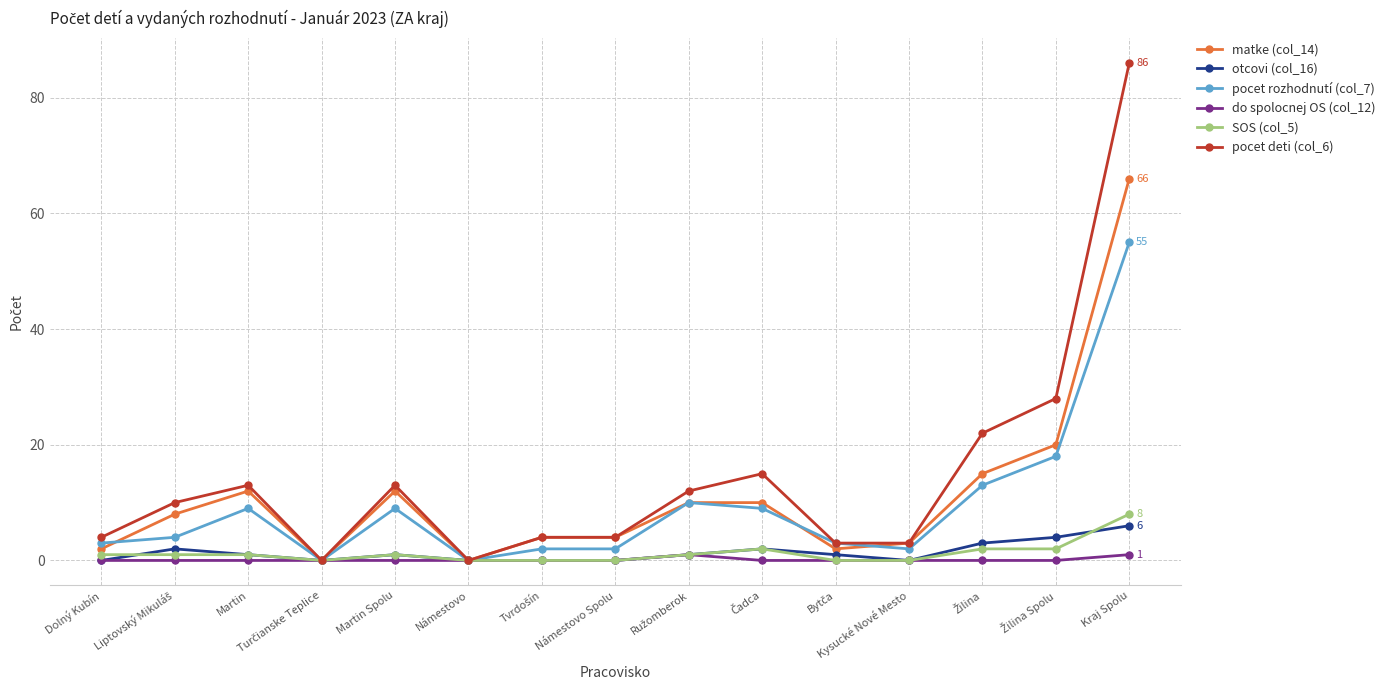

What is the sum of all do spolocnej OS (col_12) values?

2